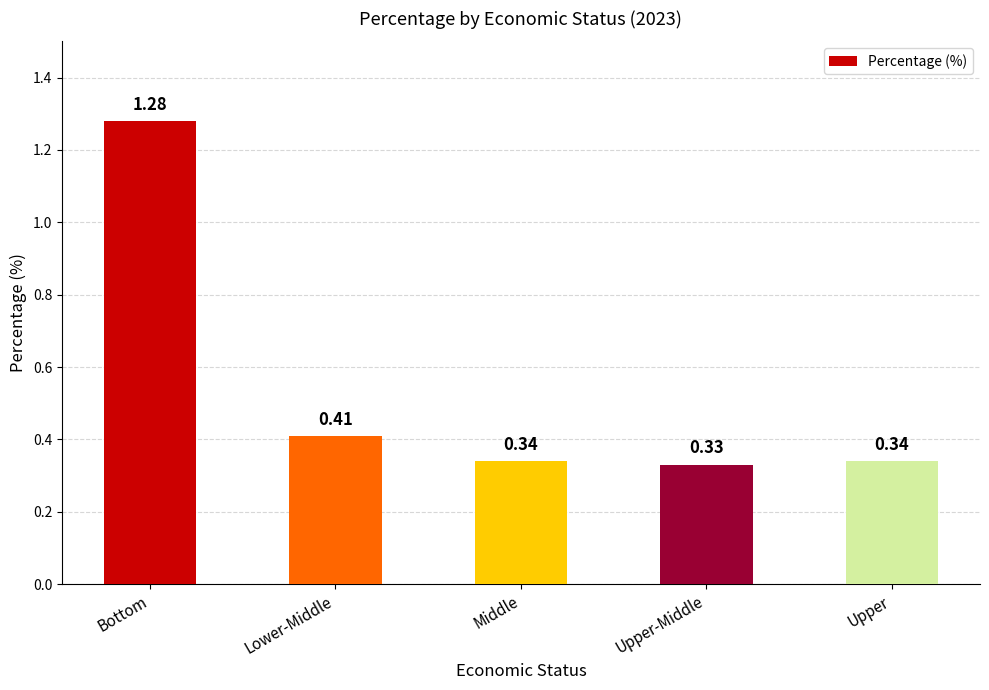

What is the change in value from Bottom to Middle?

-0.9